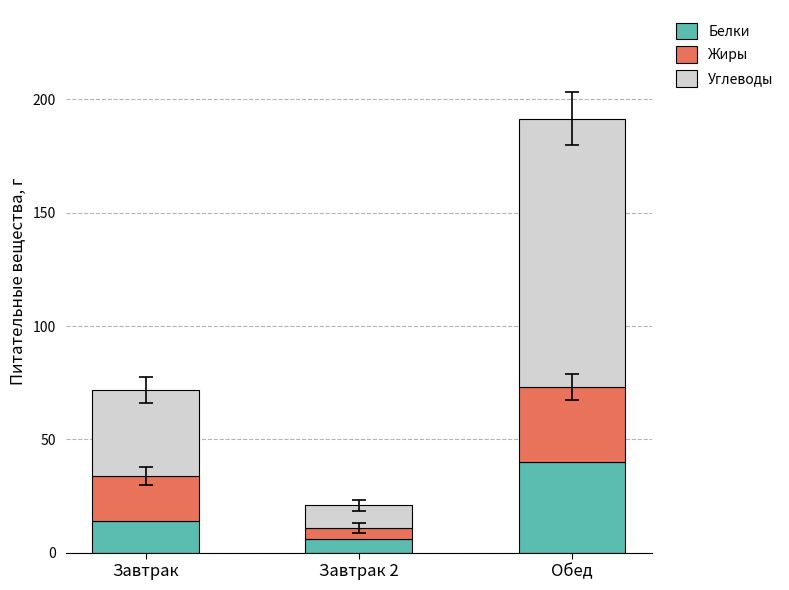

Which category has the lowest value in the Белки series?

Завтрак 2